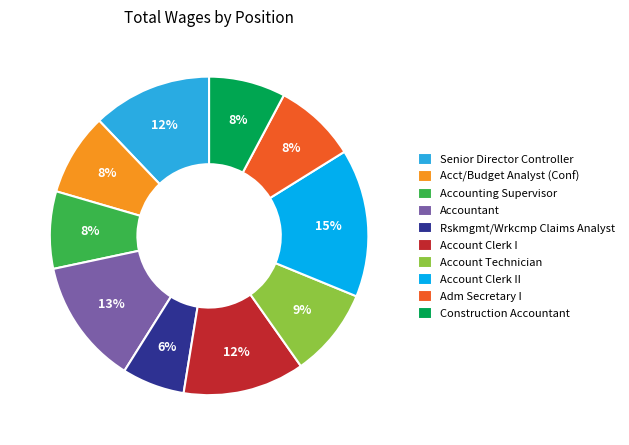

To the nearest percent, what is the difference between the Senior Director Controller and Account Clerk I slice percentages?

0%